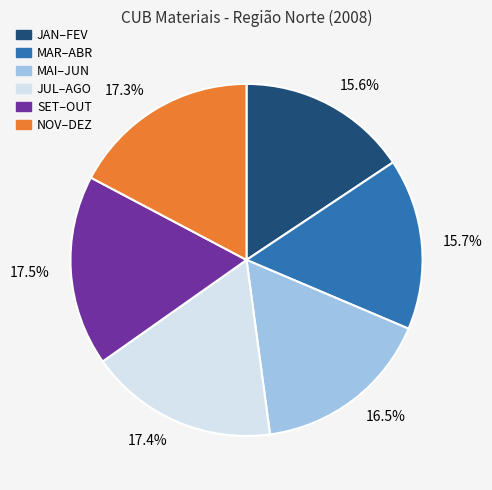

Does 17.4% represent more than half of the total?

No